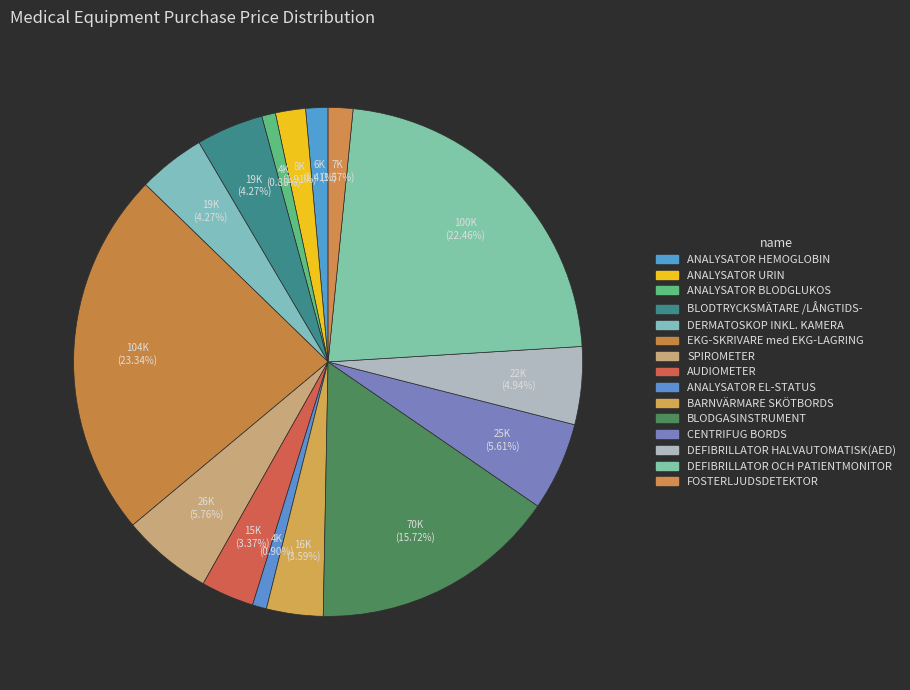

What percentage is the CENTRIFUG BORDS slice, to the nearest percent?

6%